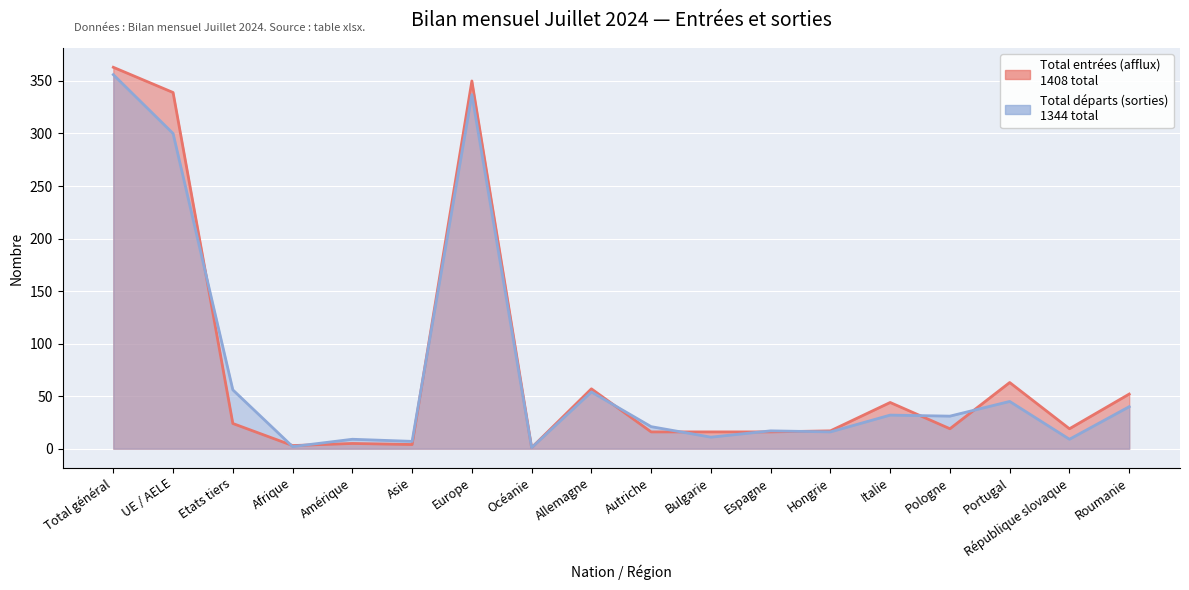

Rank the categories by Total départs (sorties) value from lowest to highest.

Océanie, Afrique, Asie, Amérique, République slovaque, Bulgarie, Hongrie, Espagne, Autriche, Pologne, Italie, Roumanie, Portugal, Allemagne, Etats tiers, UE / AELE, Europe, Total général